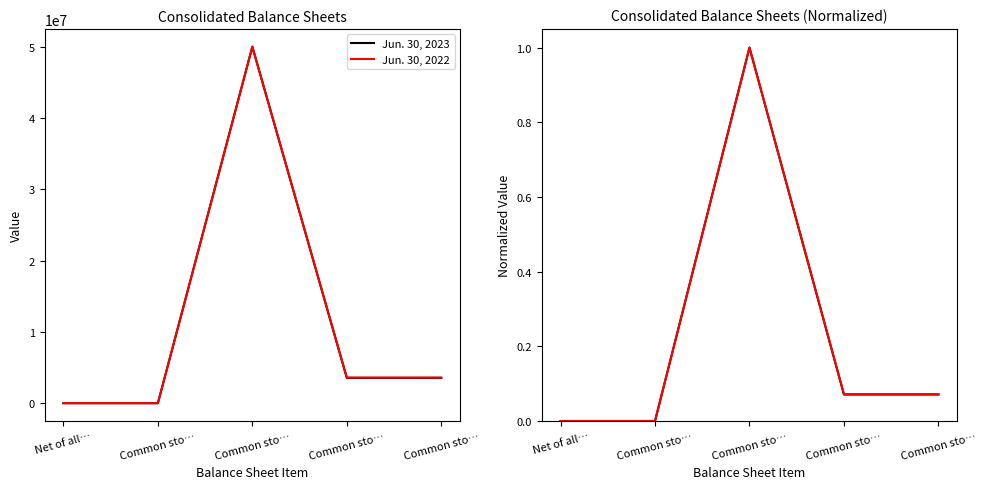

How many interior local peaks does the Jun. 30, 2023 series have?

1